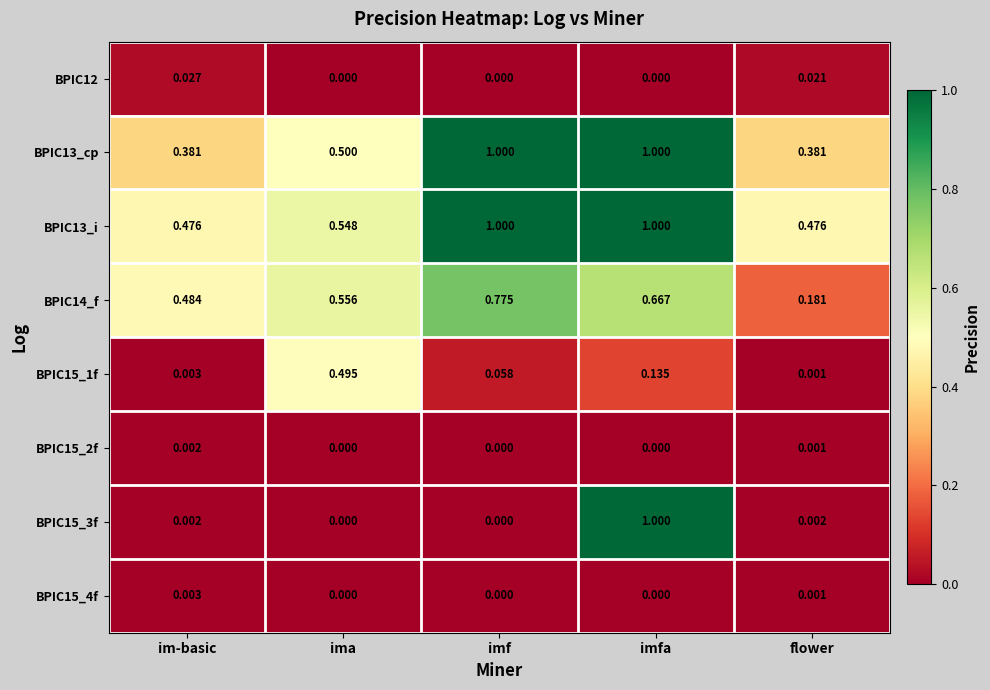

At which label does BPIC14_f reach its peak?

imf